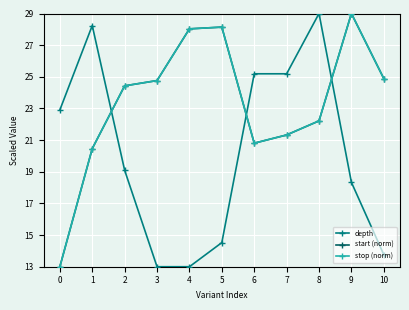

Reading right to left, transcribe all the data shown in this chart.

depth: 13.8	18.3	29.0	25.2	25.2	14.5	13.0	13.0	19.1	28.2	22.9
start (norm): 24.9	29.0	22.2	21.3	20.8	28.1	28.0	24.8	24.4	20.5	13.0
stop (norm): 24.9	29.0	22.2	21.3	20.8	28.1	28.0	24.8	24.4	20.5	13.0